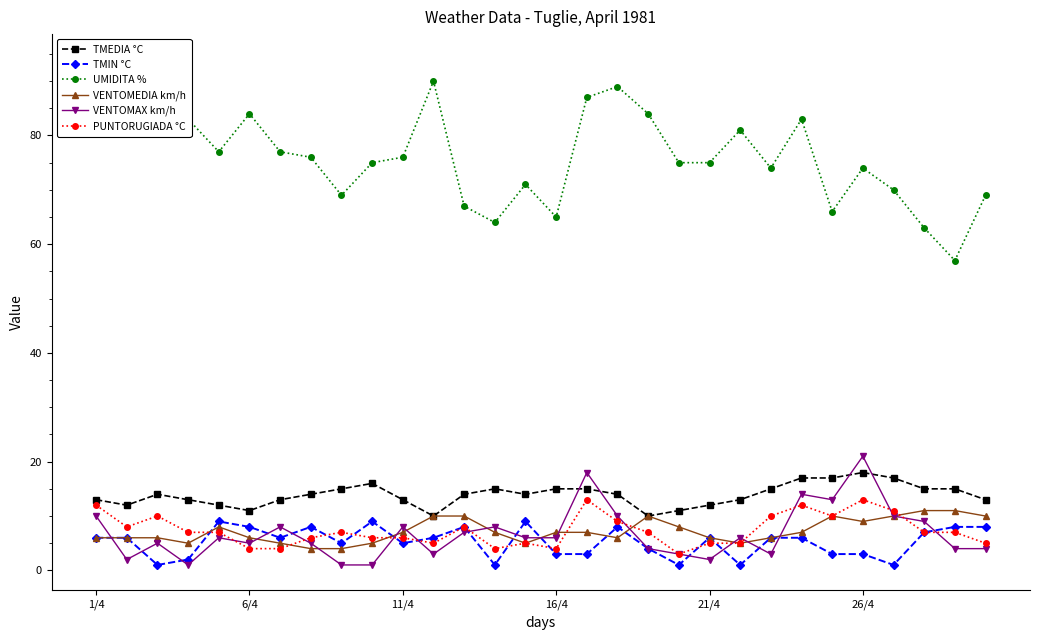

What is the highest value of the TMEDIA °C series?

18